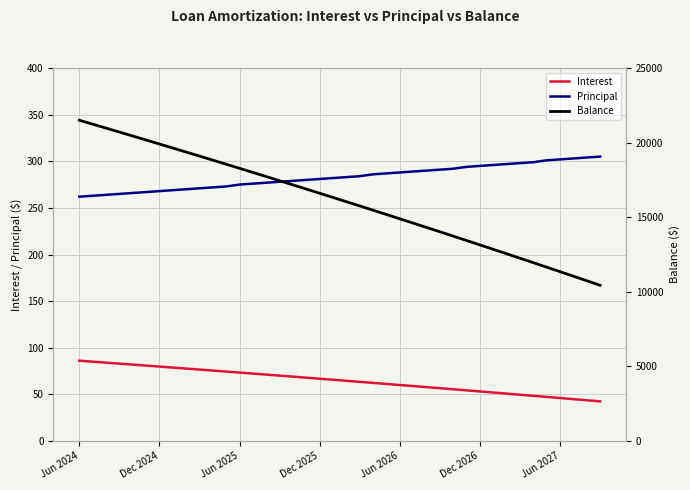

How many lines are shown in the chart?

3